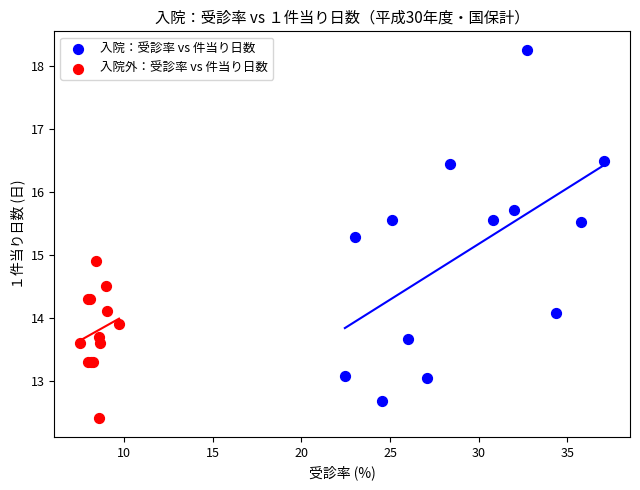

Which series reaches the maximum Y coordinate?

入院：受診率 vs 件当り日数